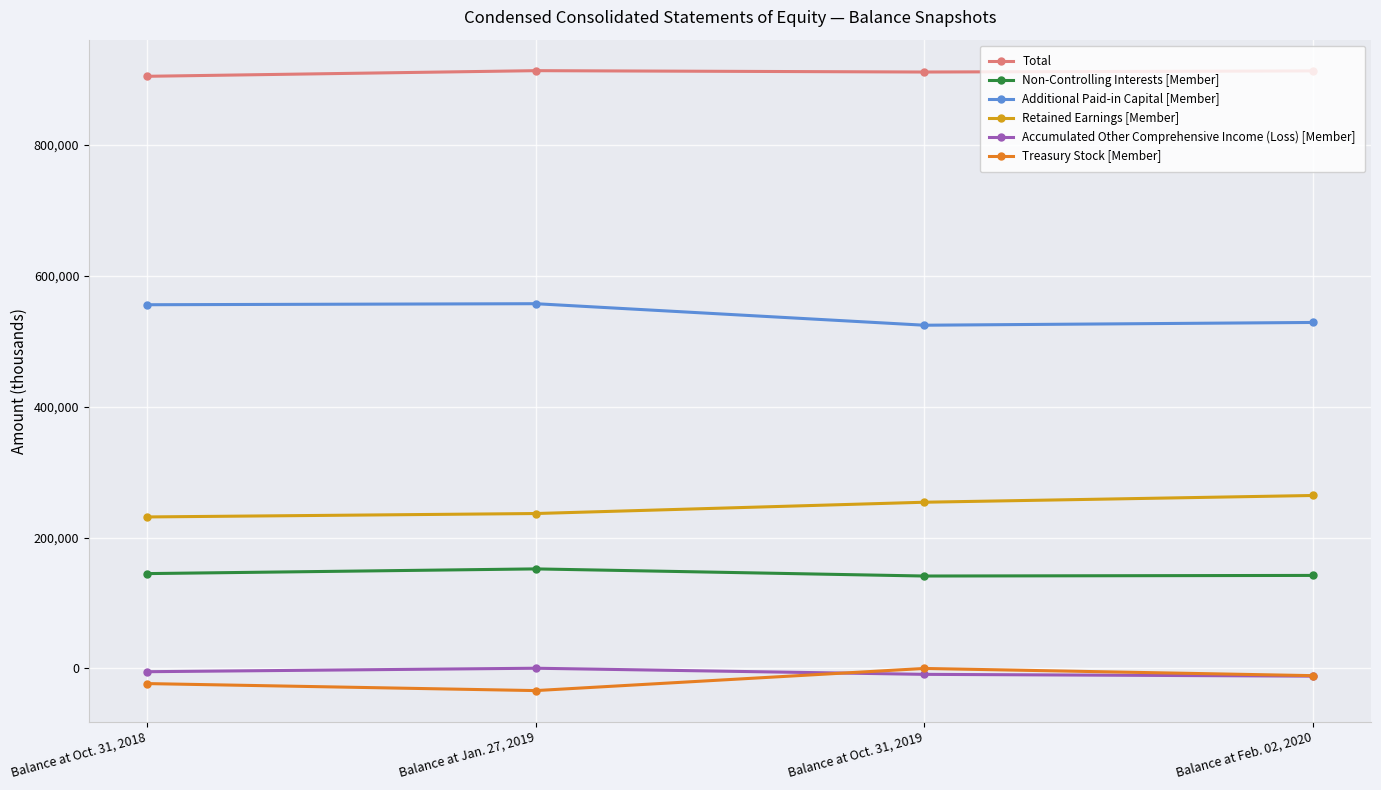

What is the spread (max minus min) of values at Balance at Feb. 02, 2020?

924543